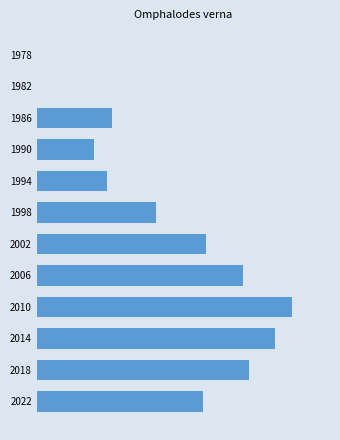

Are the bars horizontal?

Yes